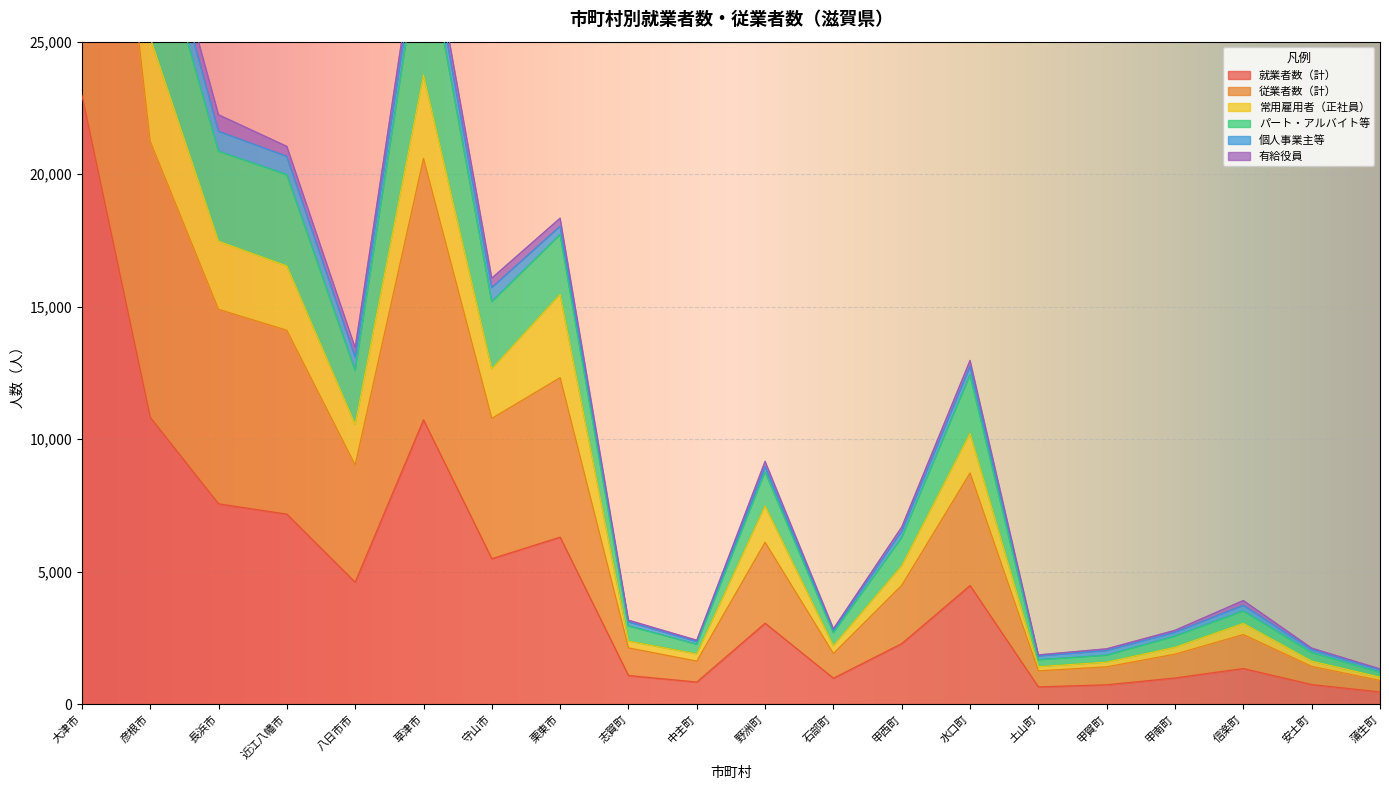

The value of 就業者数（計） at 甲南町 is 657. True or false?

False